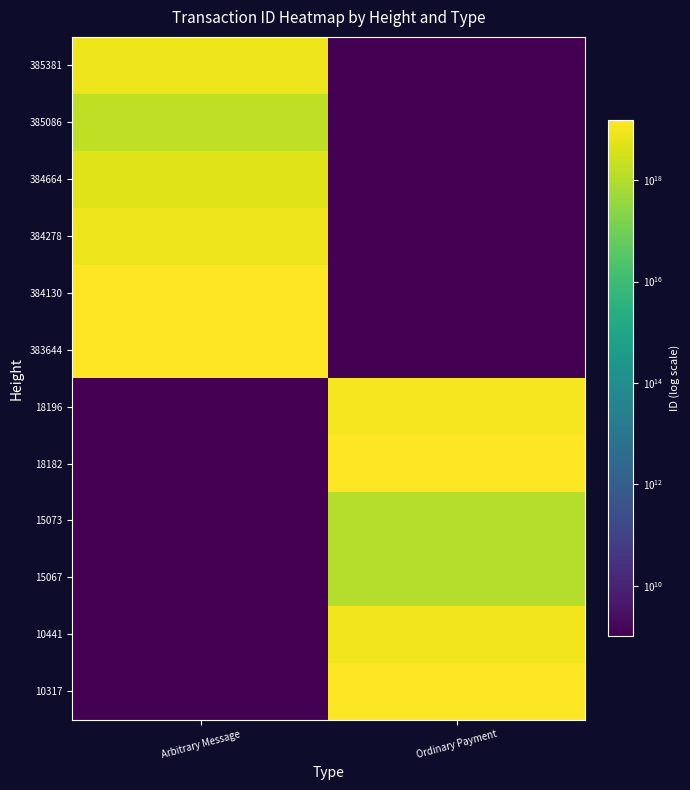

What is the total value across all series at Arbitrary Message?

53130291042853691392